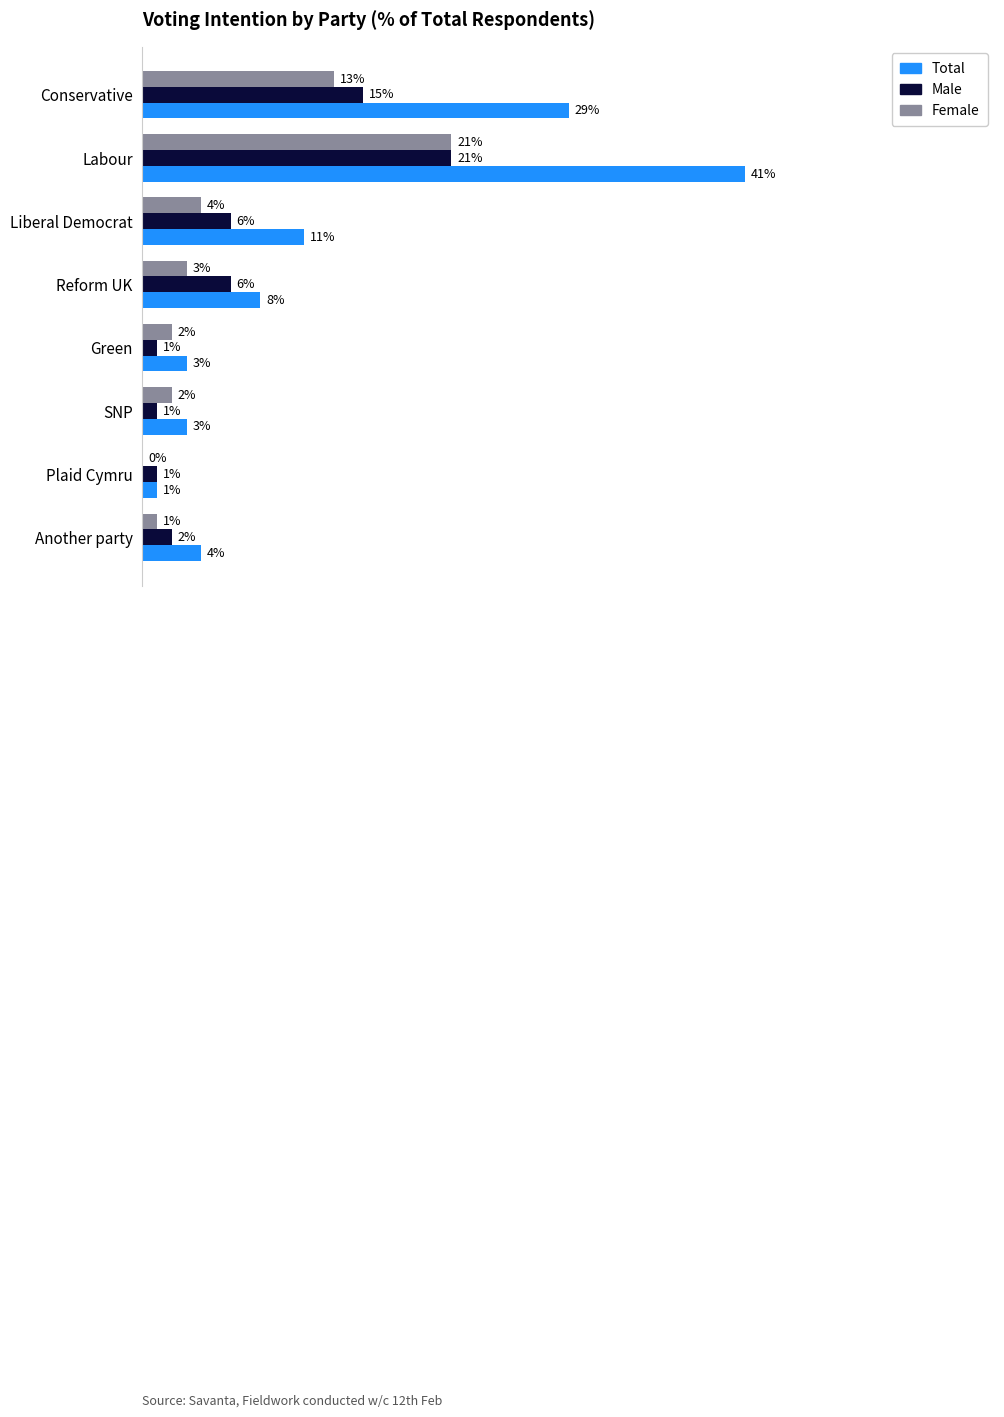

Which series has the largest total across all categories?

Total